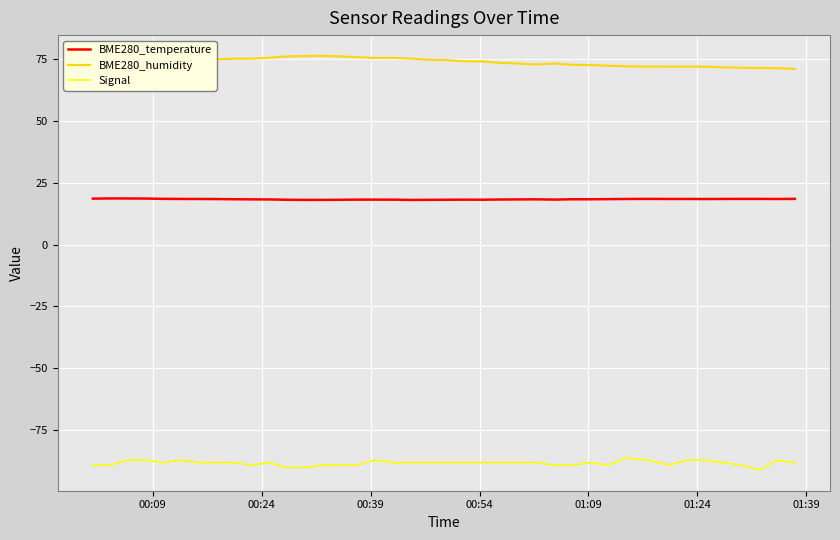

How many lines are shown in the chart?

3